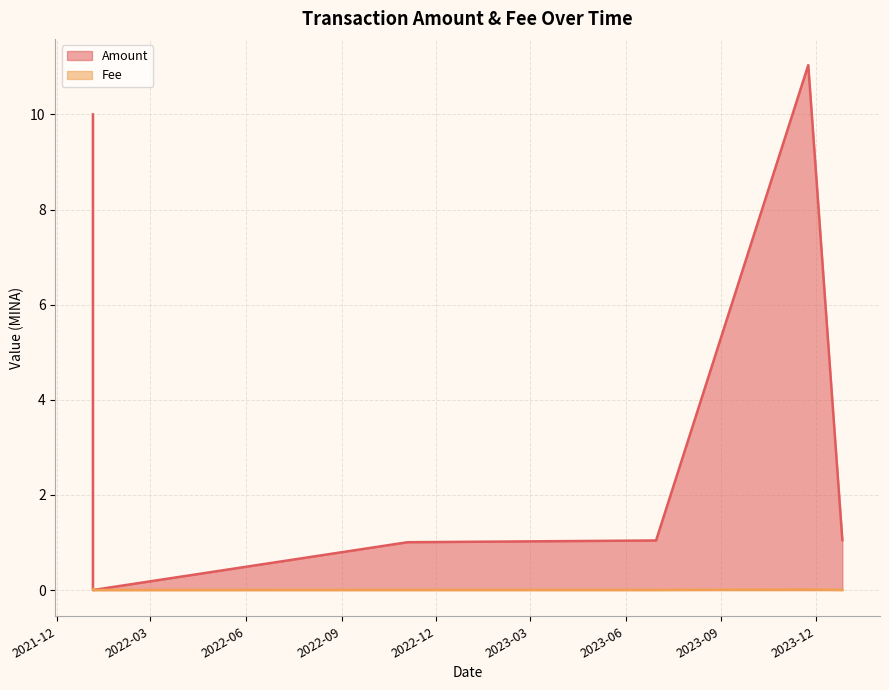

What is the label of the 4th point from the left?

2023-06-30 08:27:00